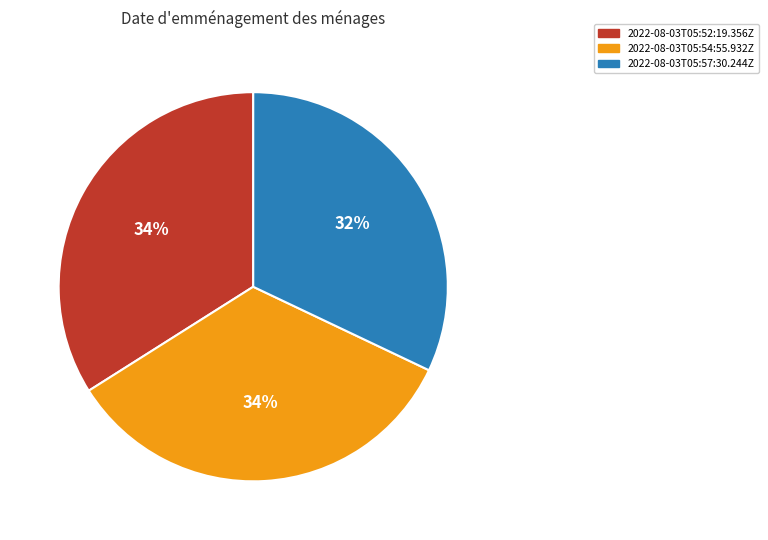

Which slice is the smallest?

2022-08-03T05:57:30.244Z